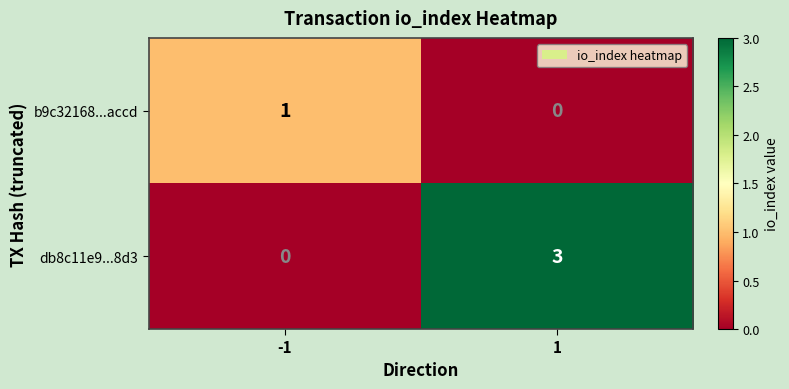

True or false: db8c11e9...8d3 has a value of 0 at -1.

True